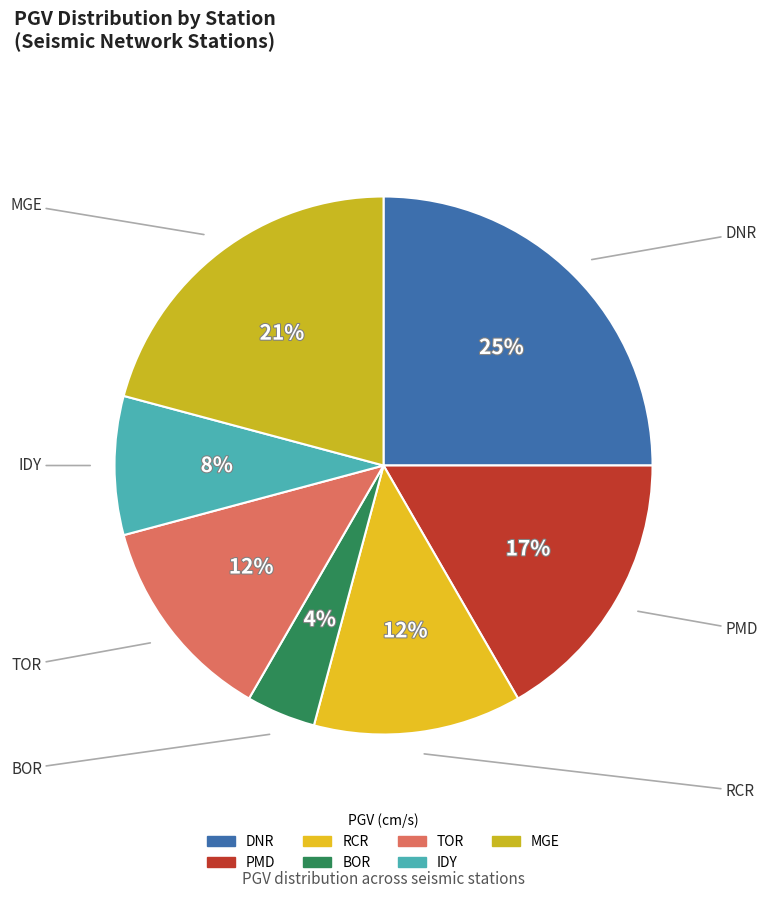

Count the number of slices in the pie.

7